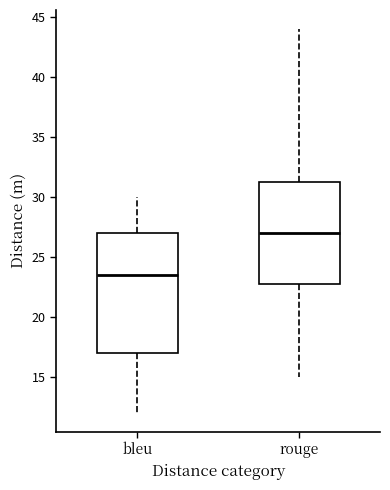

Reading left to right, read every box against the y-axis: the position of its median line, the range the box covers, and the ends of its whiskers. The values are not printed on the chart, so give them approximately, as read against the axis.

bleu: median 23.5, box 17.0 to 27.0, whiskers 12.0 to 30.0
rouge: median 27.0, box 23.0 to 31.5, whiskers 15.0 to 44.0